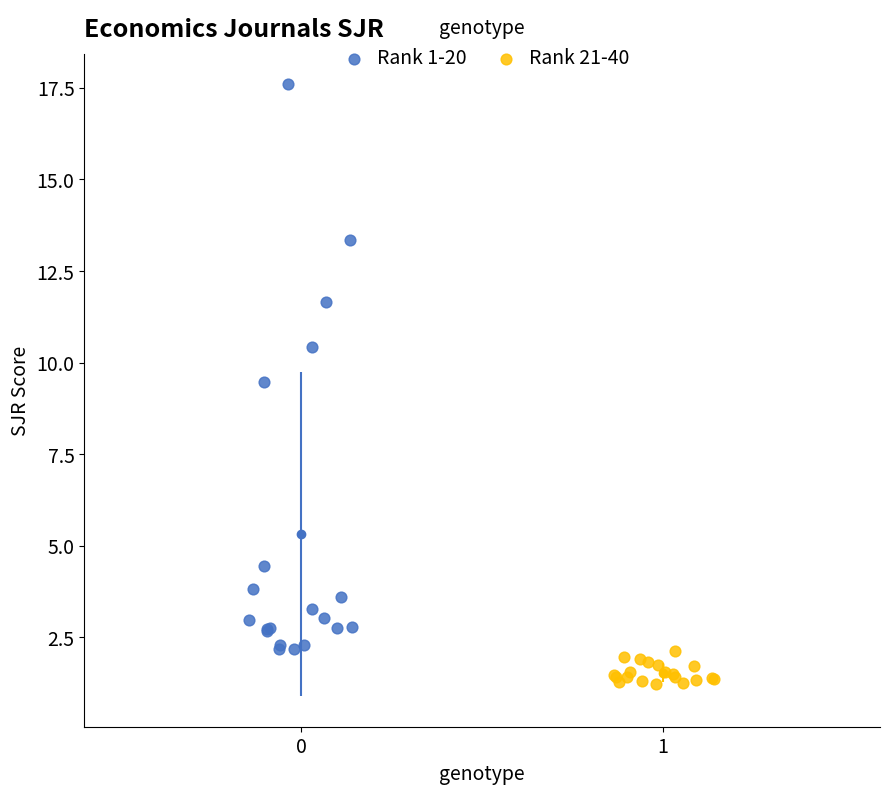

Which series reaches the maximum Y coordinate?

Rank 1-20